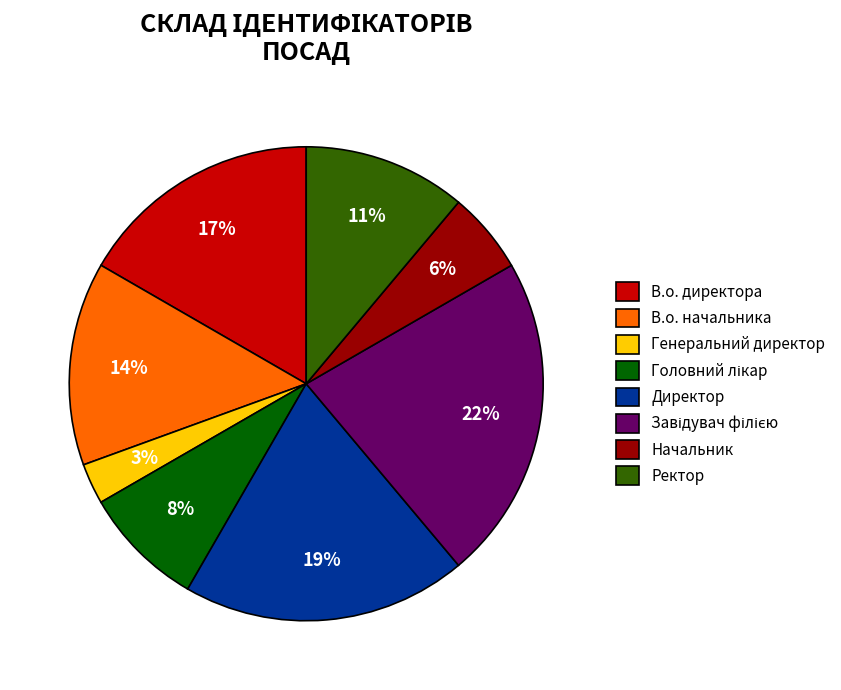

To the nearest percent, what portion does Генеральний директор represent?

3%